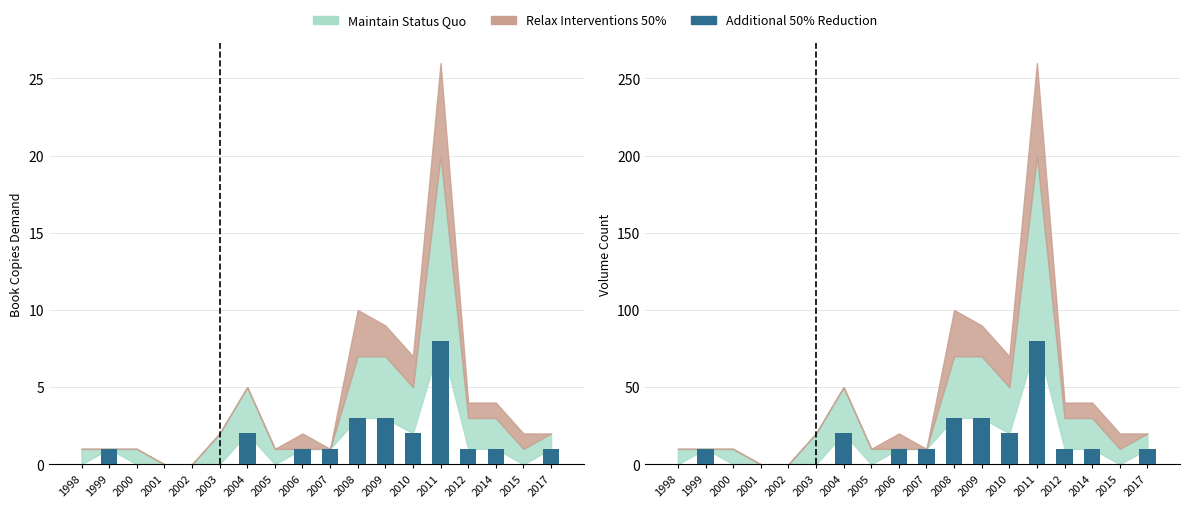

Rank the categories by value from highest to lowest.

2011, 2008, 2009, 2004, 2010, 1999, 2006, 2007, 2012, 2014, 2017, 1998, 2000, 2001, 2002, 2003, 2005, 2015